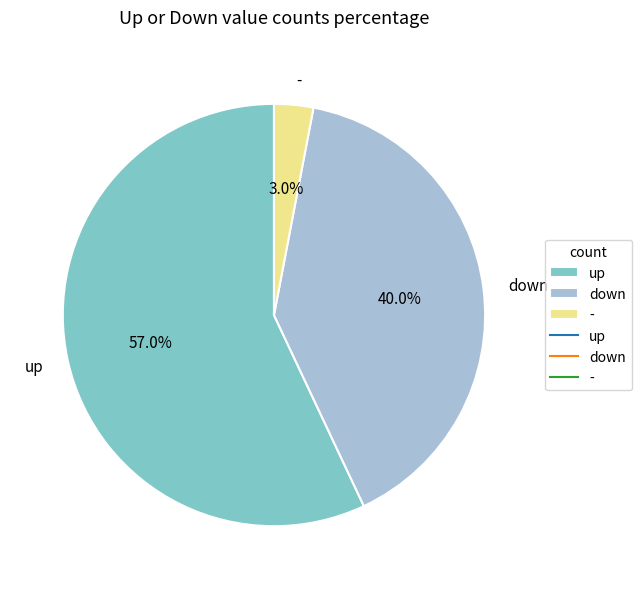

To the nearest percent, what is the difference between the largest and smallest slice percentages?

54%